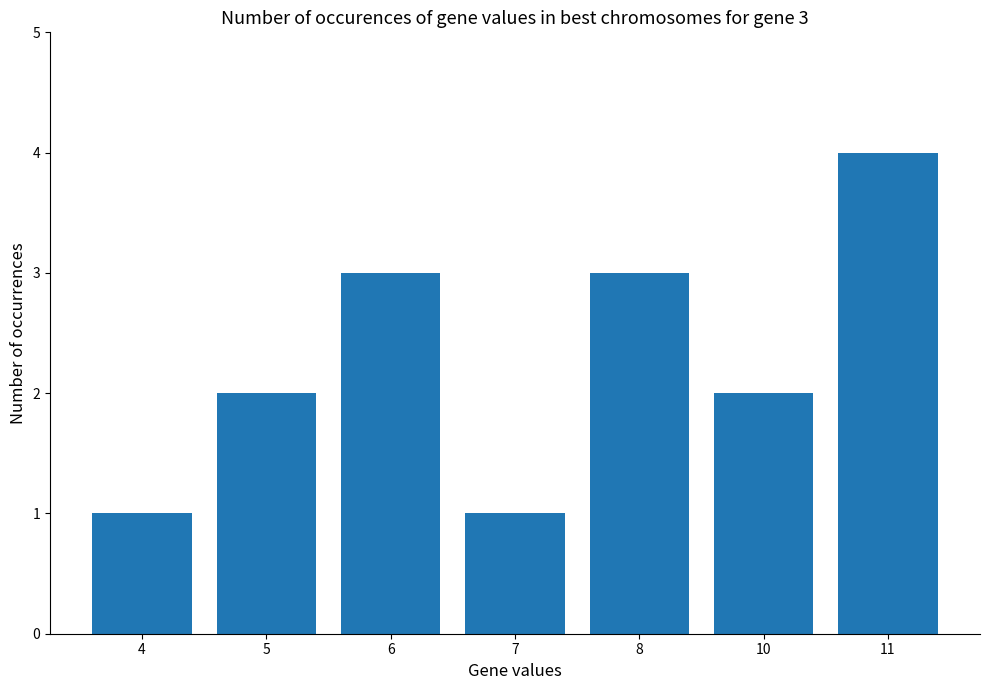

What is the value of the 6th bar from the left?

2